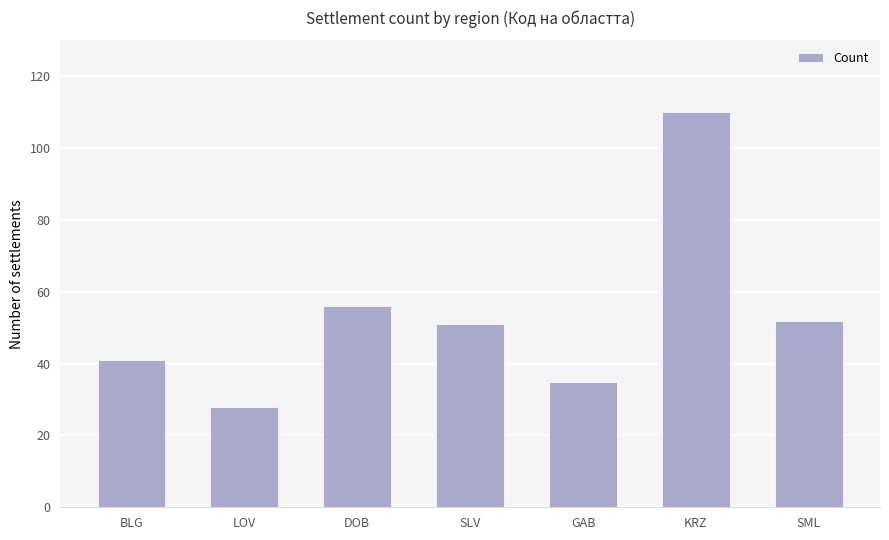

Reading right to left, list all the values displayed in this chart.

SML=52	KRZ=110	GAB=35	SLV=51	DOB=56	LOV=28	BLG=41